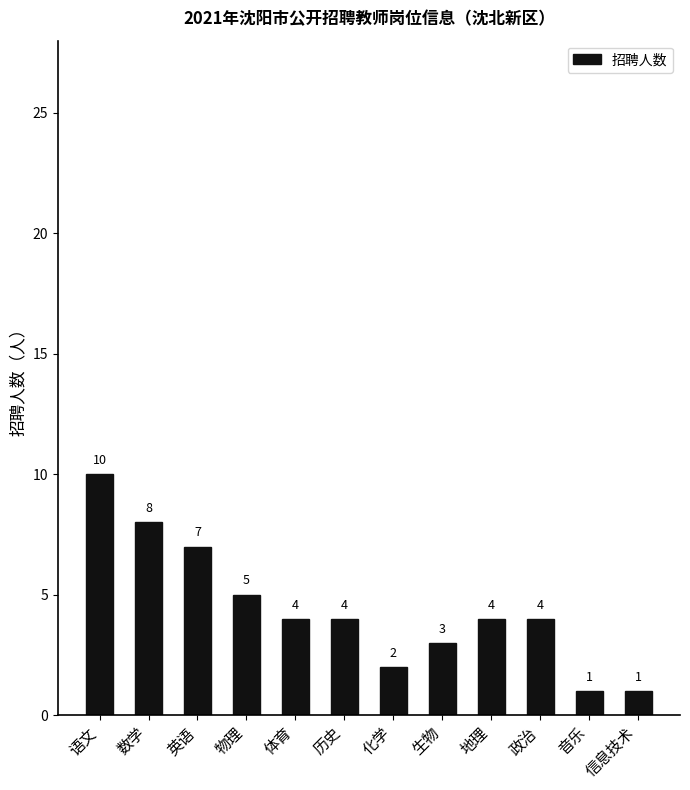

How many distinct data groups are displayed?

1